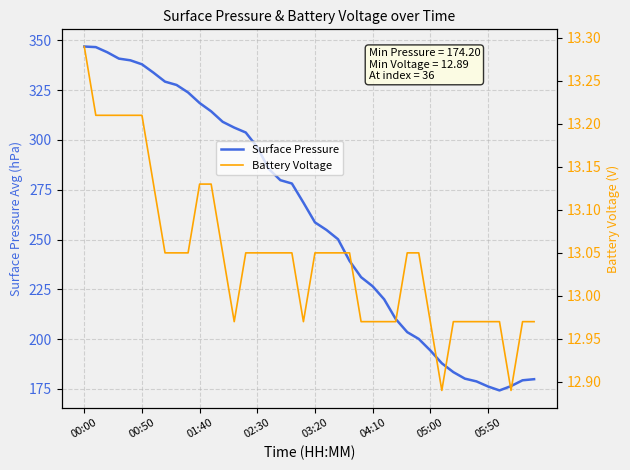

At which label does Battery Voltage reach its minimum?

31